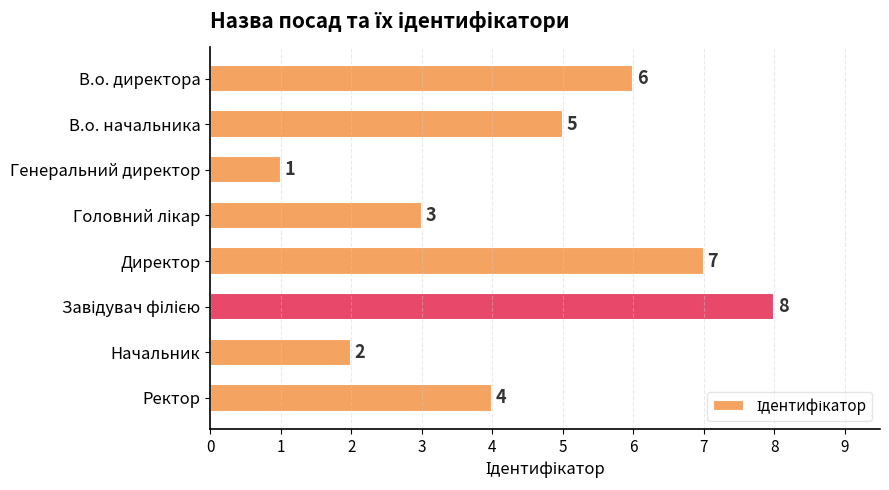

What is the greatest value displayed?

8